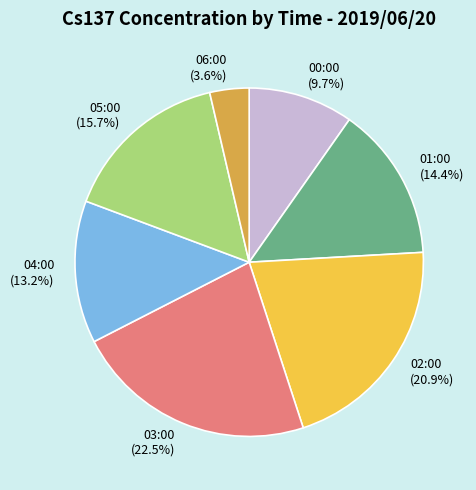

To the nearest percent, what is the average slice percentage?

14%